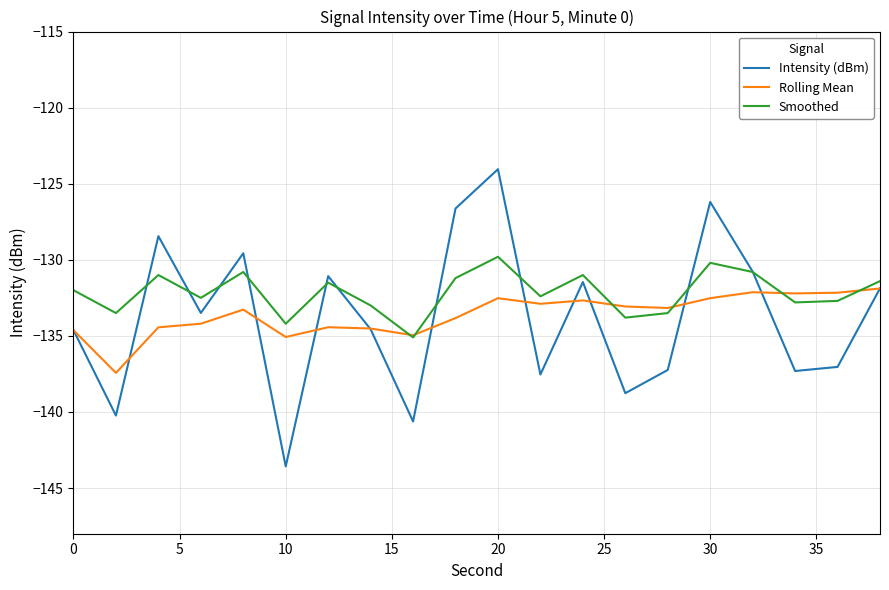

Which series has the largest total across all categories?

Smoothed